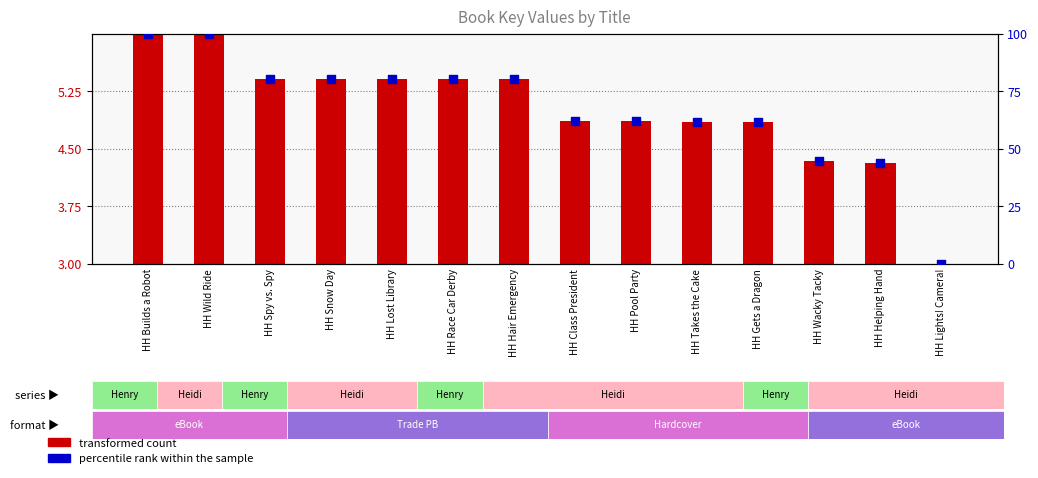

At how many categories does at least one series exceed 27?

13